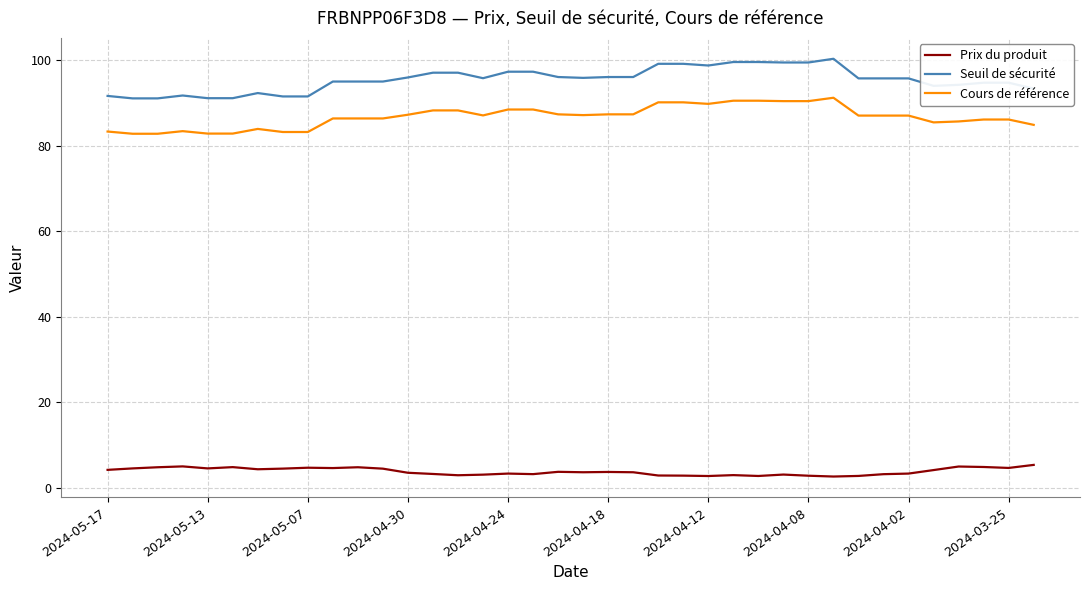

List the series in order of their peak value, highest first.

Seuil de sécurité, Cours de référence, Prix du produit